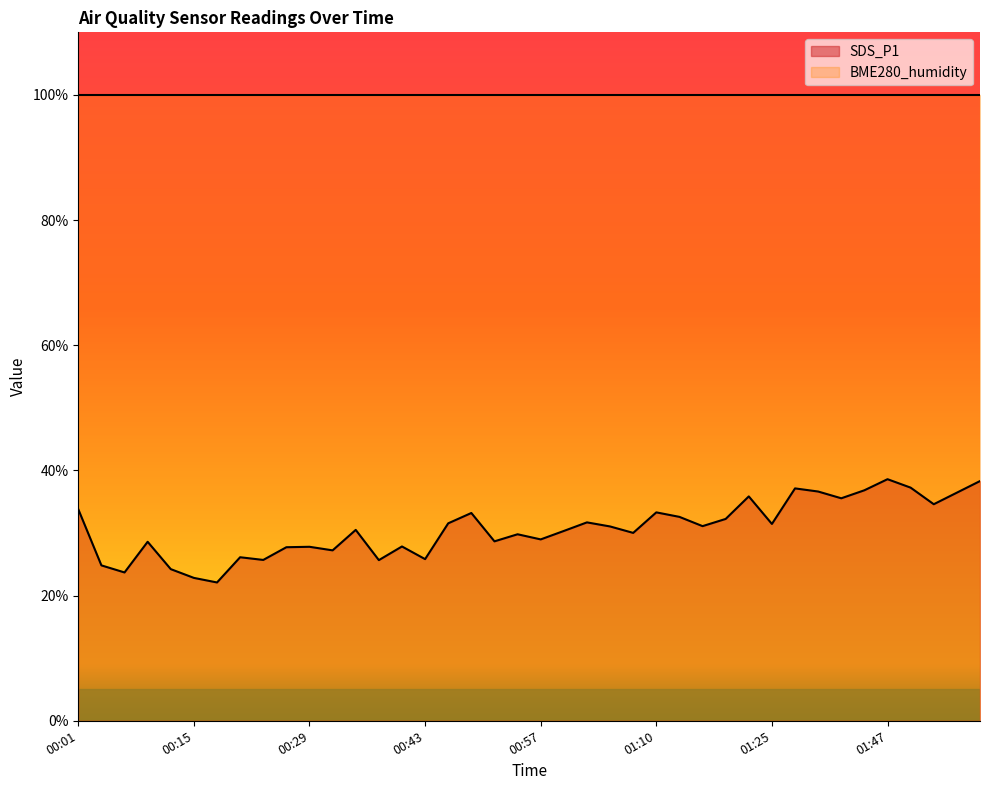

What is the difference between the maximum and minimum values?

16.5